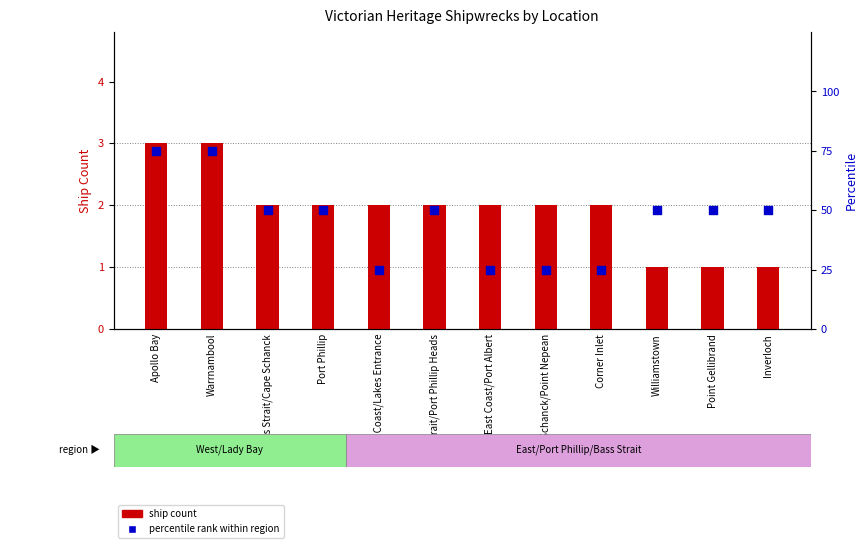

Which series contains the highest Y value?

percentile rank within region